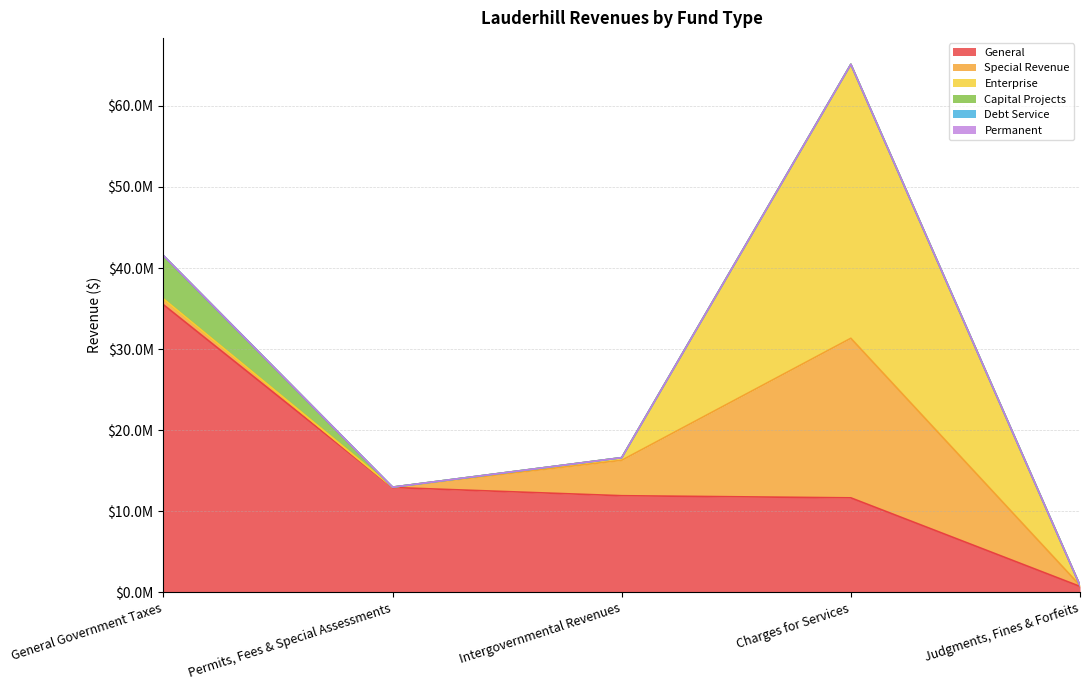

Which series has the largest range (max minus min)?

General